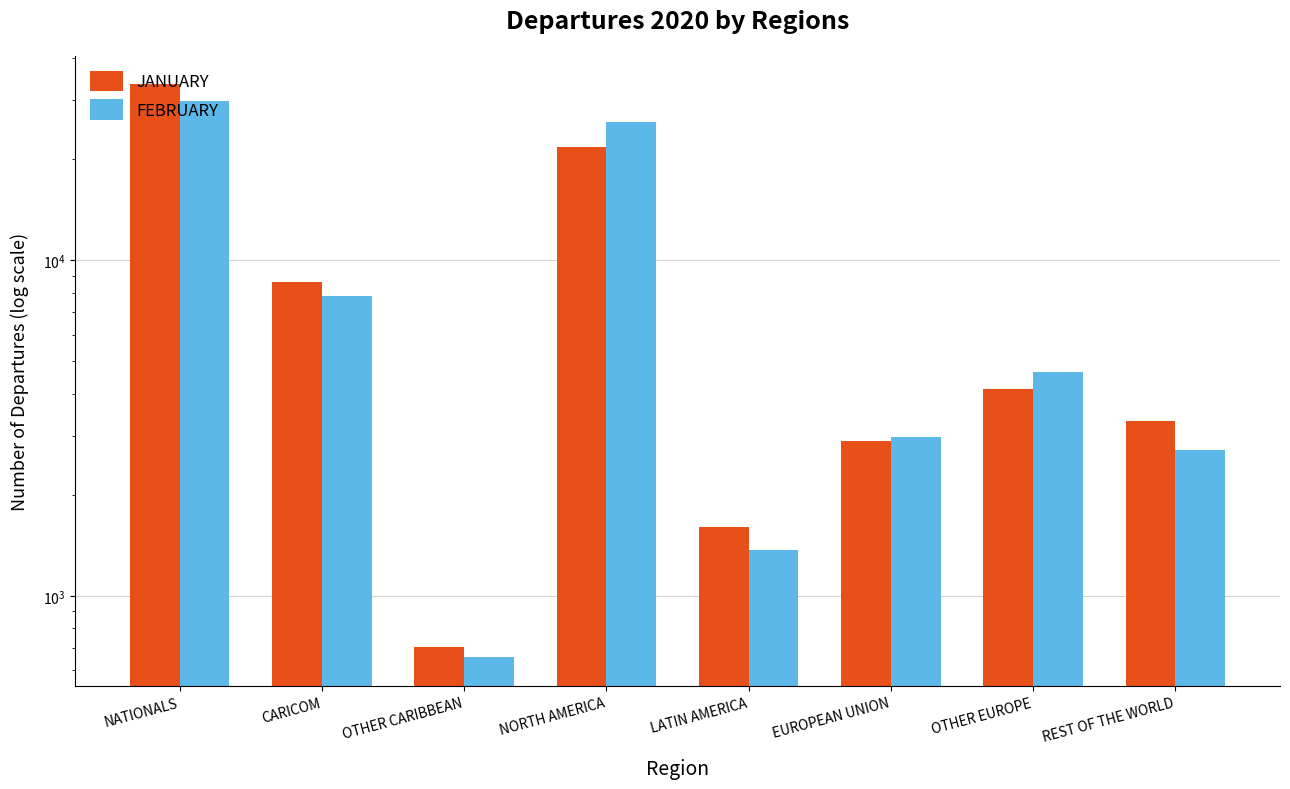

At which category is the sum across all series the highest?

NATIONALS